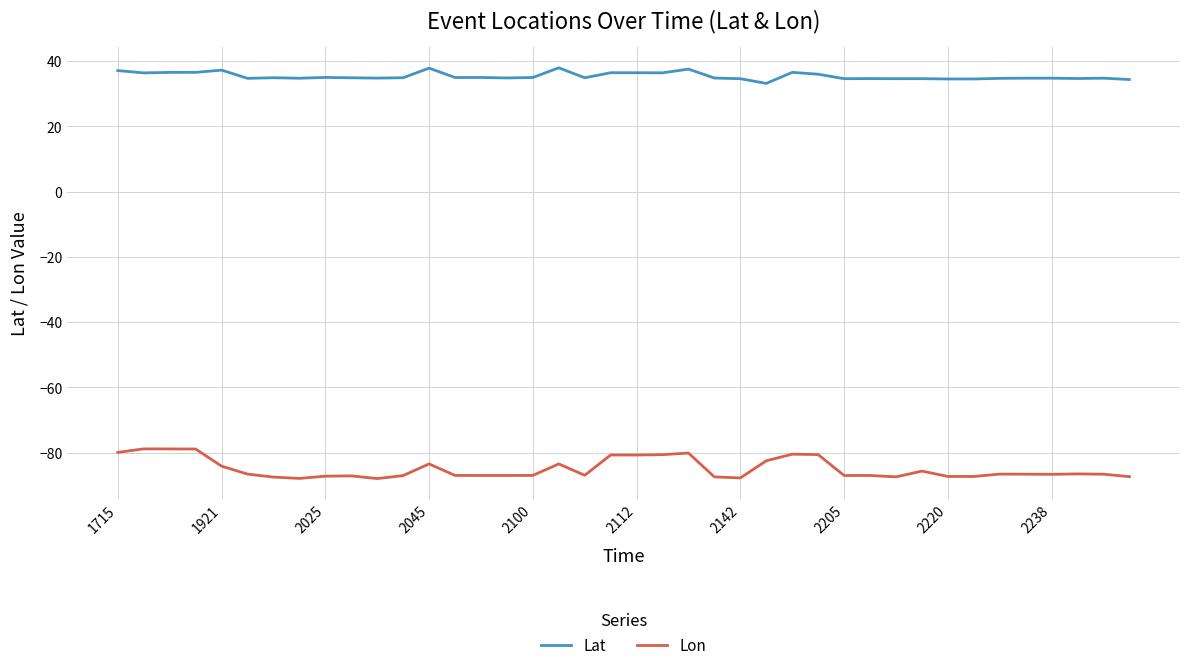

Which series has the largest total across all categories?

Lat